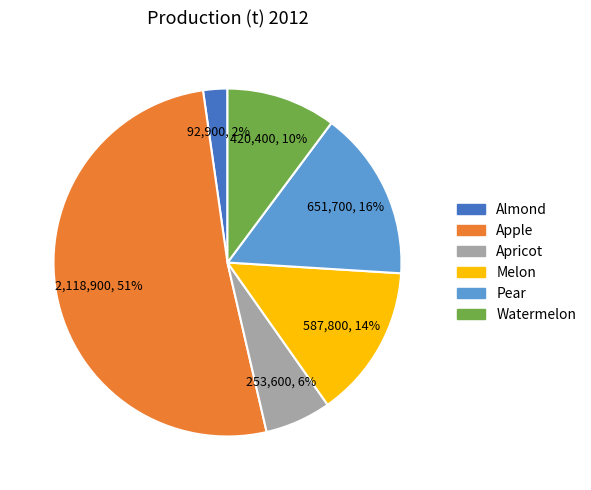

True or false: Apricot accounts for 1% of the total.

False